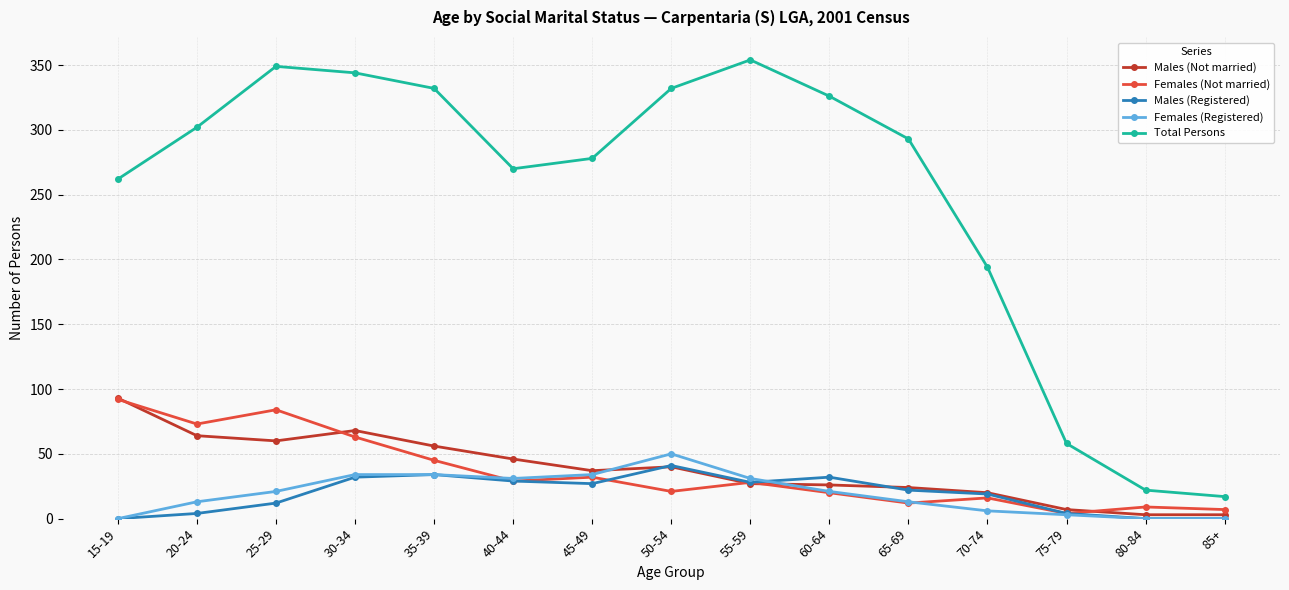

What is the difference between the second highest and second lowest values in the Males (Registered) series?

34